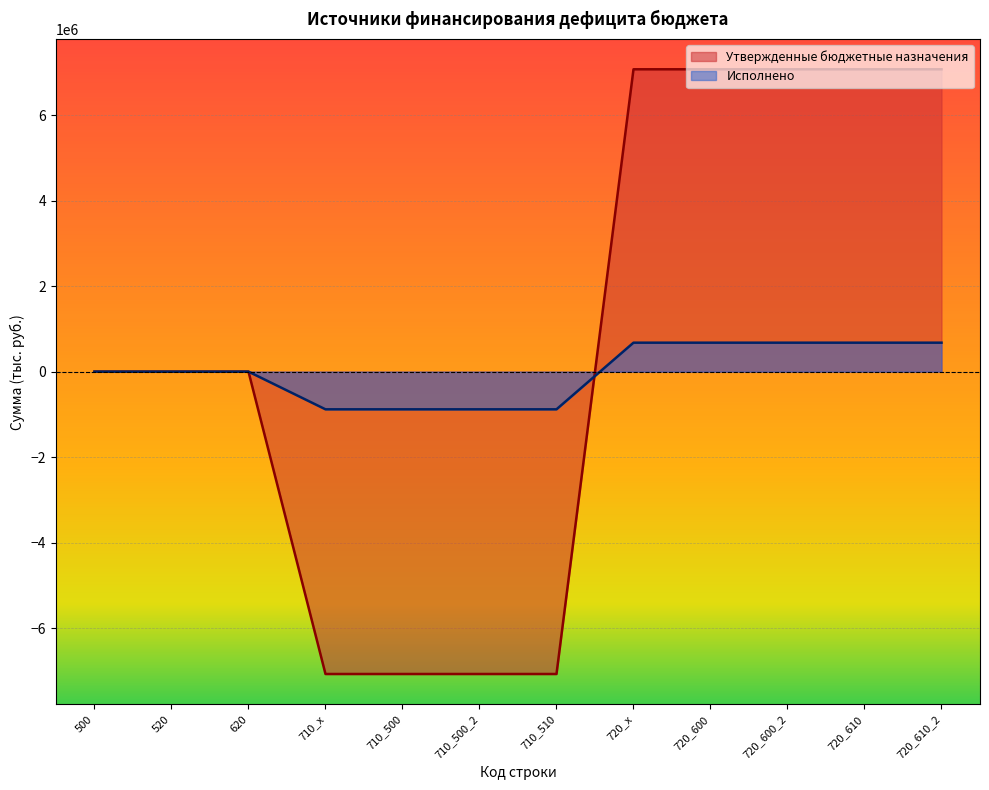

List the series in order of their overall mean, lowest first.

Исполнено, Утвержденные бюджетные назначения